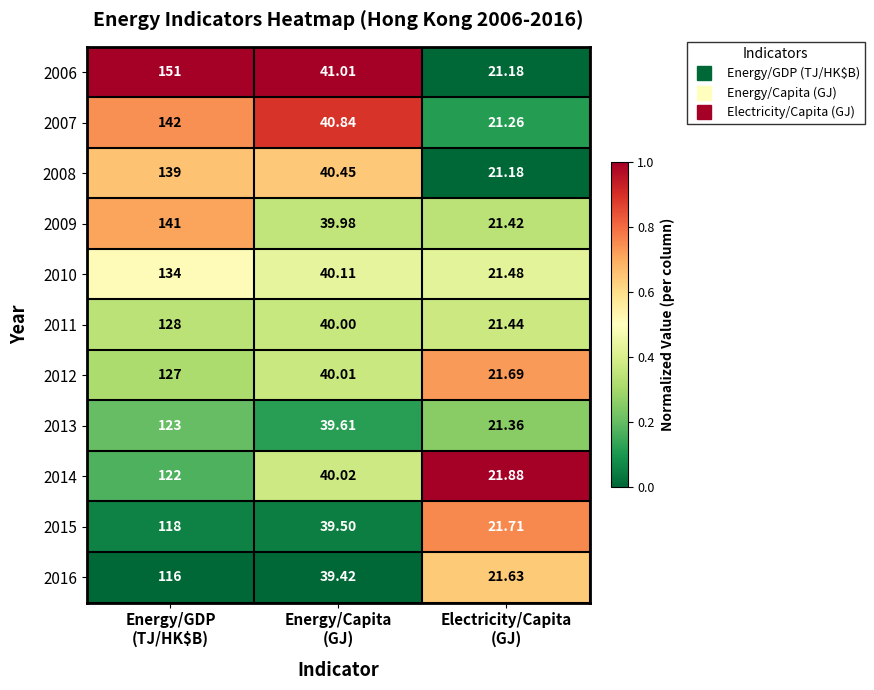

How many values in the 2007 series exceed 40?

2